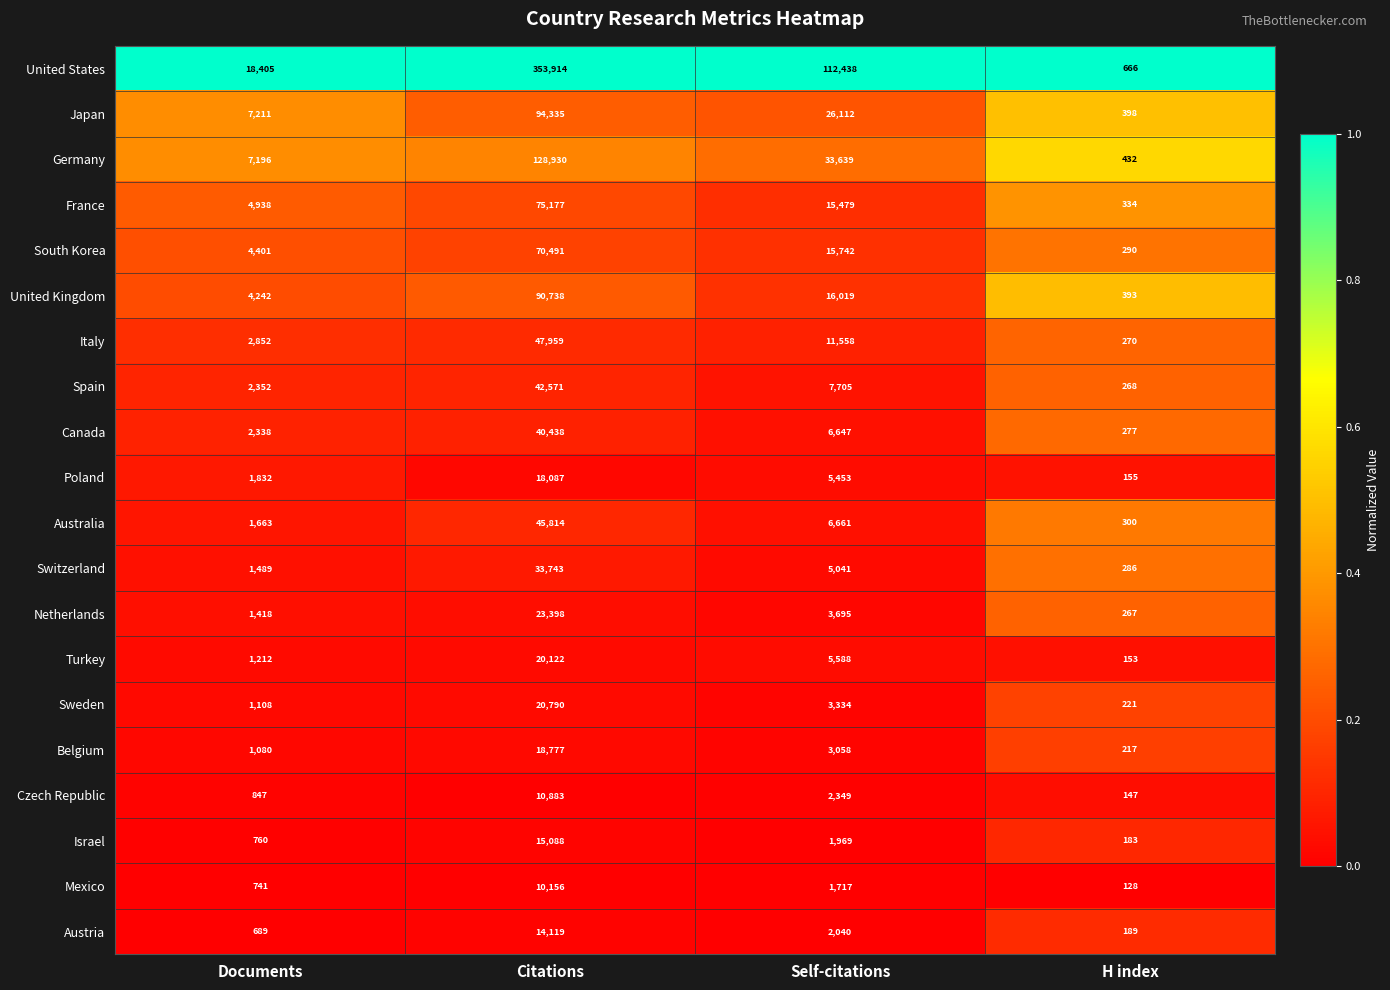

True or false: Canada has a value of 2338 at Documents.

True